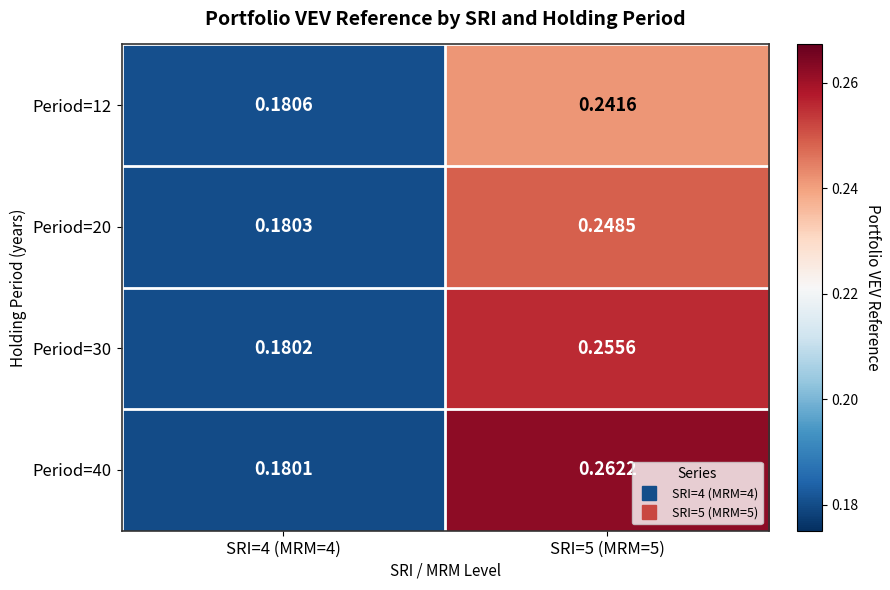

At how many categories does at least one series exceed 0?

2